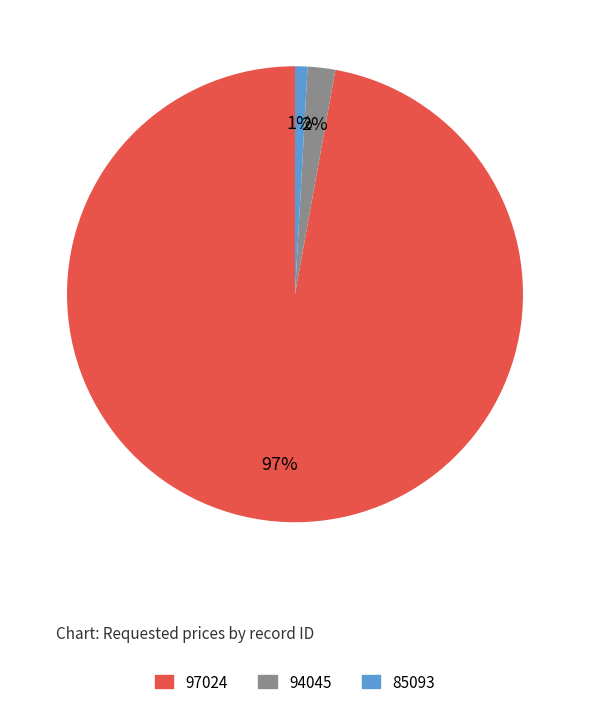

True or false: 85093 accounts for 1% of the total.

True